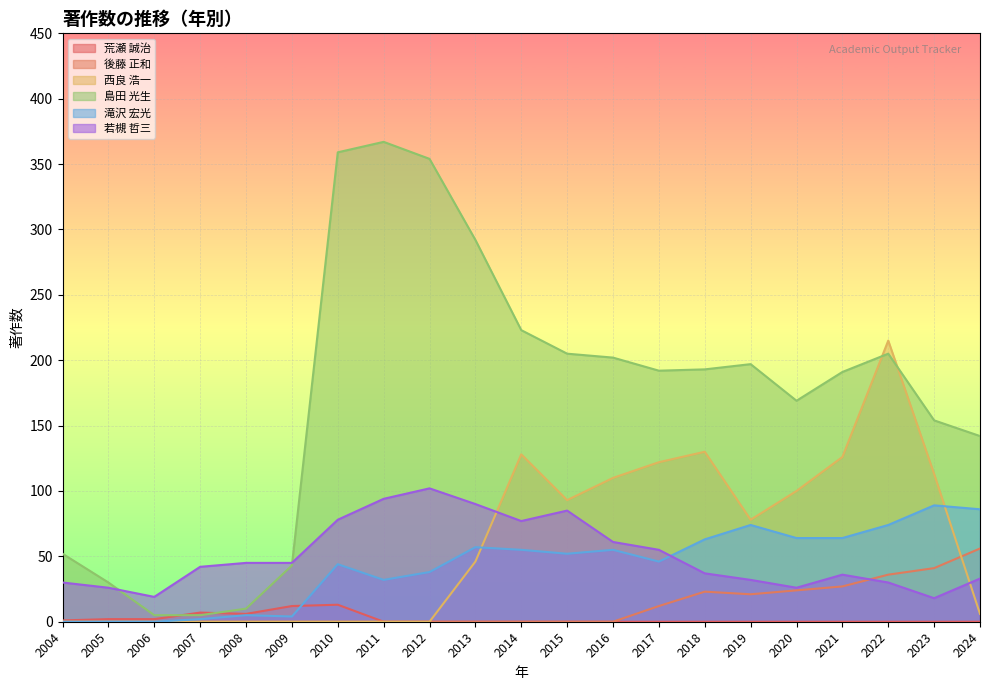

Which series has the largest range (max minus min)?

島田 光生